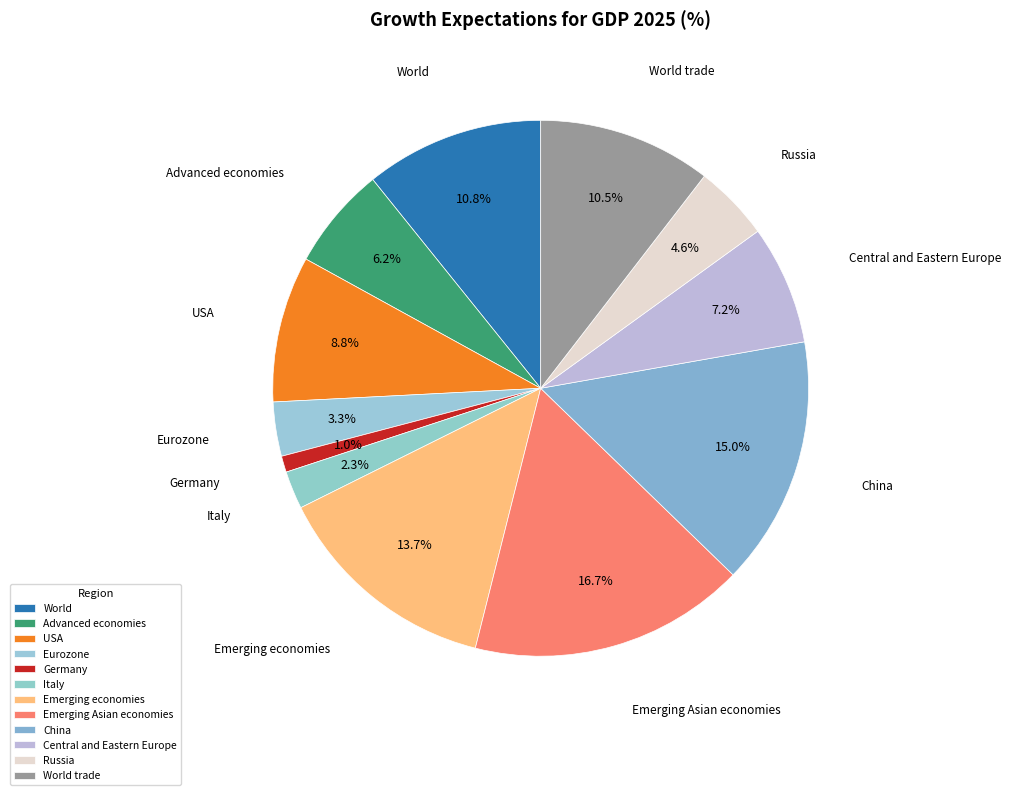

Does China account for over 50% of the chart?

No